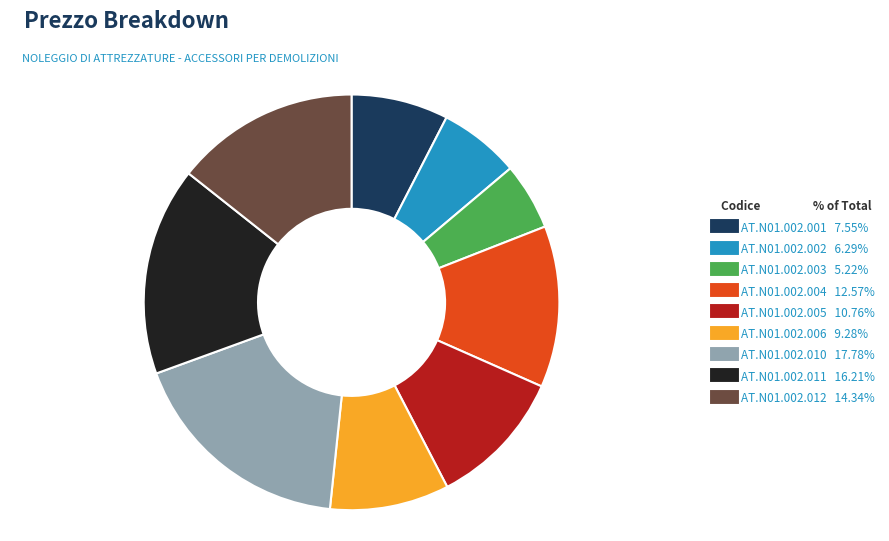

Combined, do AT.N01.002.003 and AT.N01.002.001 account for over 50%?

No